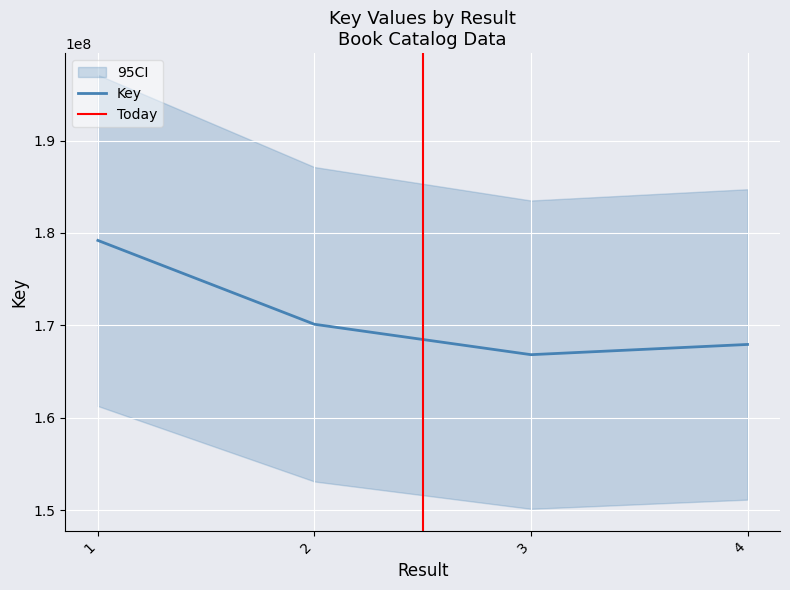

True or false: the data has more than 1 interior local peaks.

False